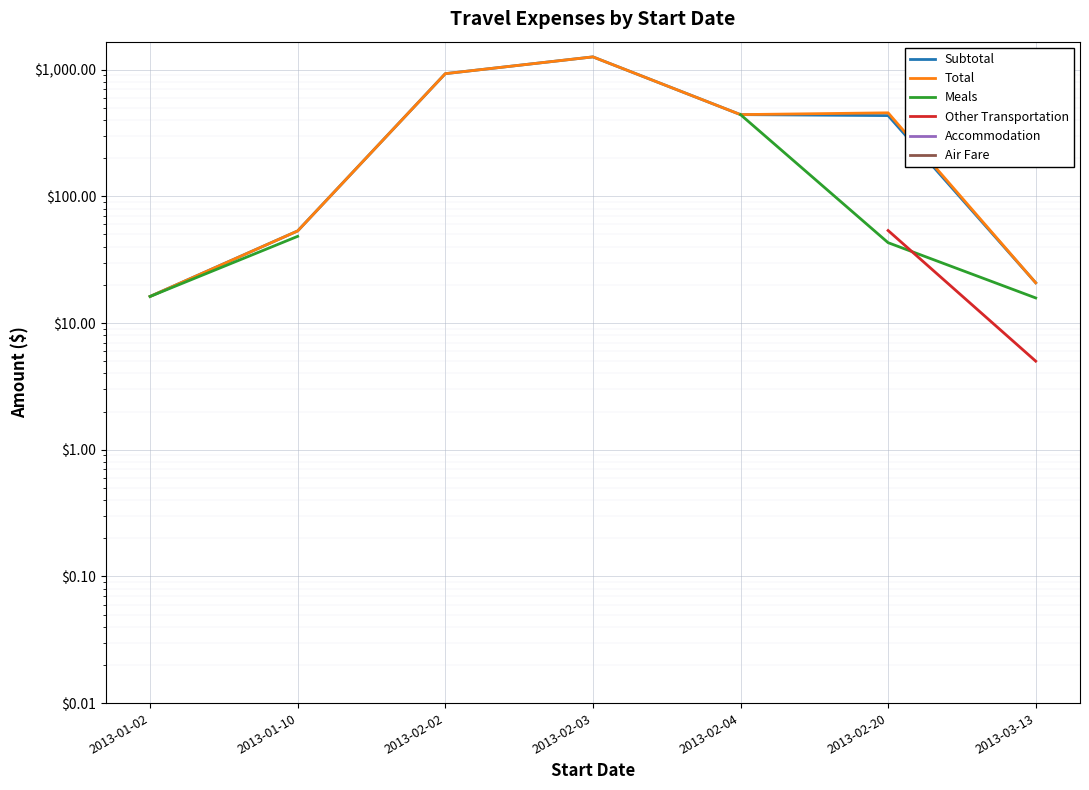

The Total series shows 521.2 at 2013-02-02. True or false?

False